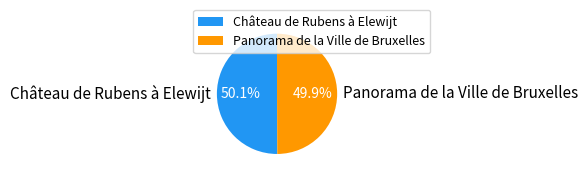

What percentage is NOT represented by Panorama de la Ville de Bruxelles?

50.1%